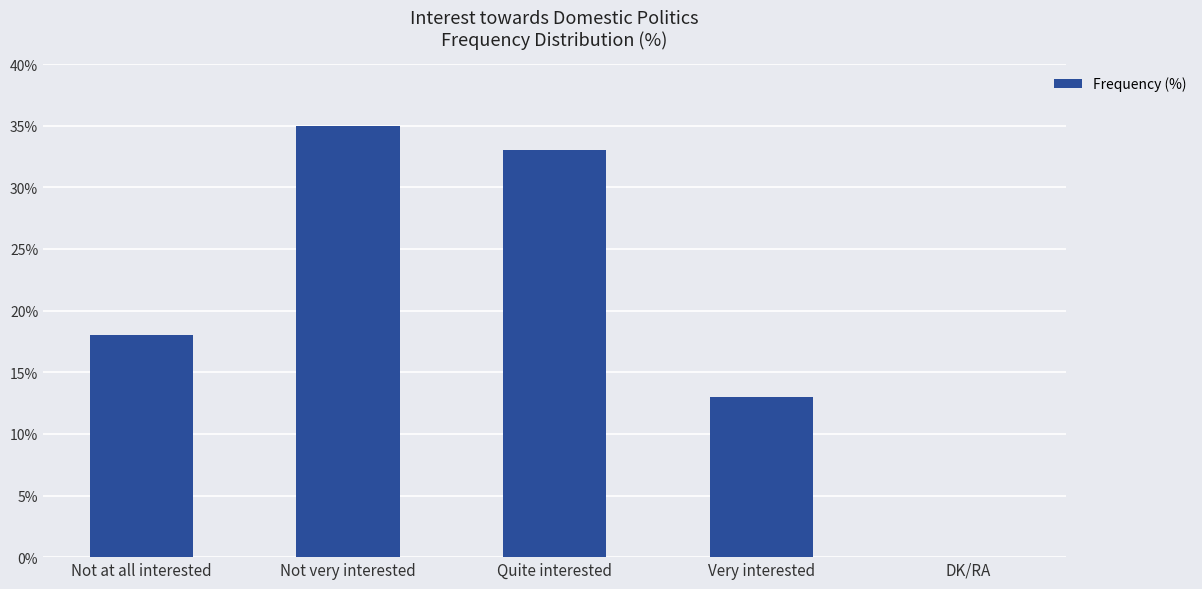

What is the sum of the values at Quite interested and Not very interested?

68